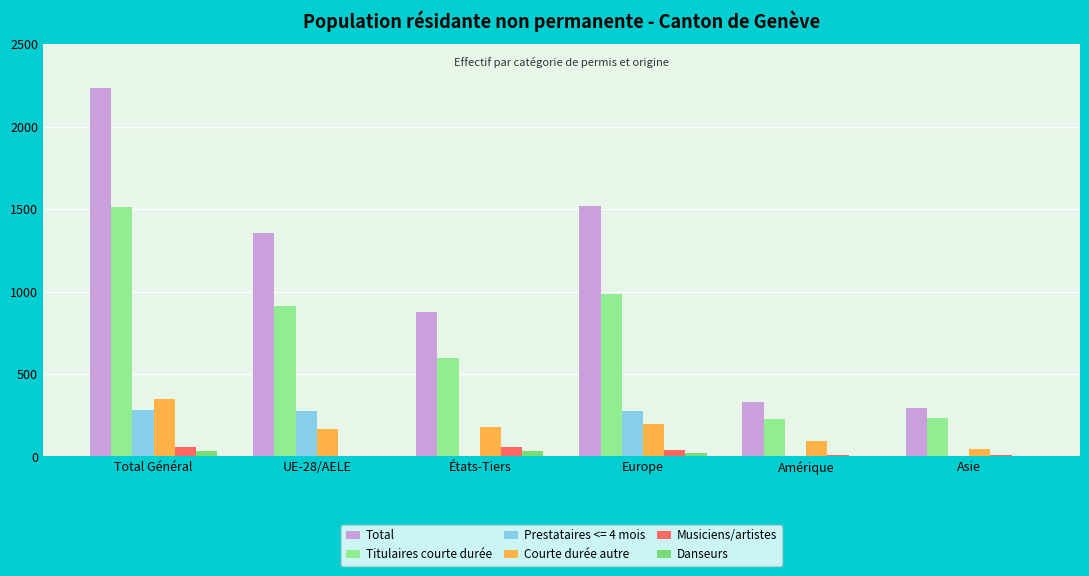

What position from the left is Amérique?

5